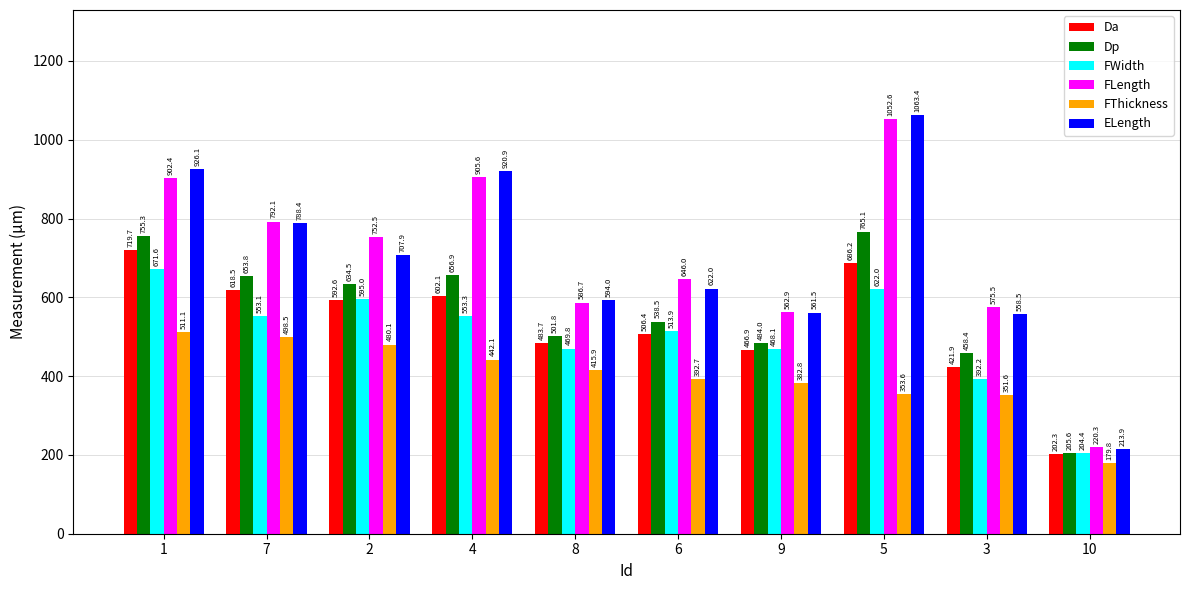

What is the value of the Da bar at the 1st from the left?

719.7